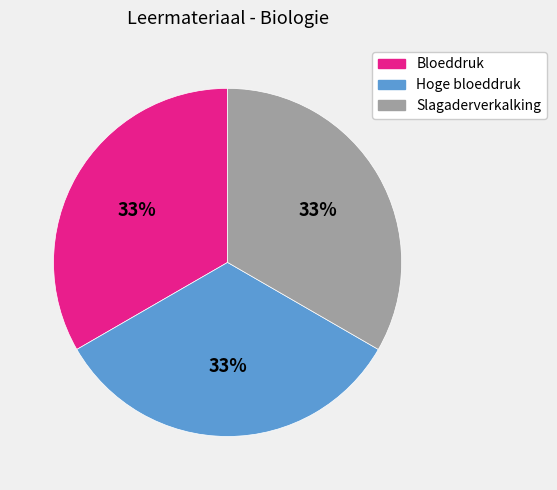

Approximately how many times larger is the value at Hoge bloeddruk compared to Slagaderverkalking?

1.0